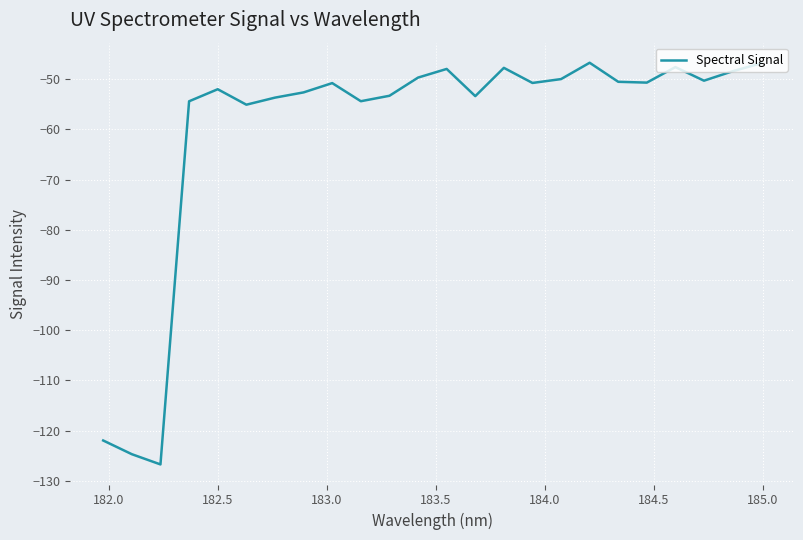

What is the minimum value shown in the chart?

-126.7